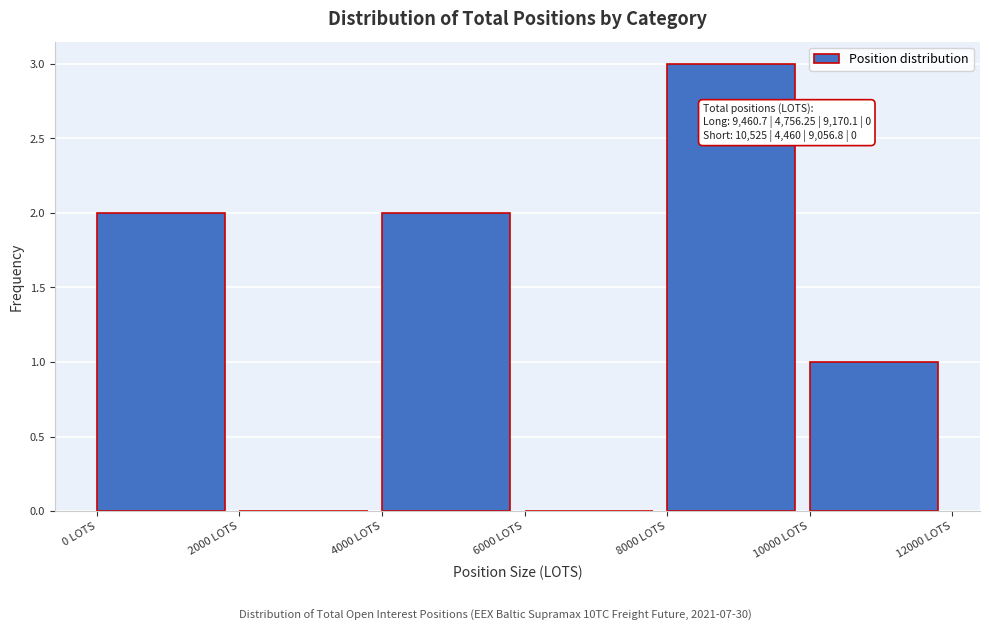

Which range on the x-axis has the tallest bar?

8000 to 10000